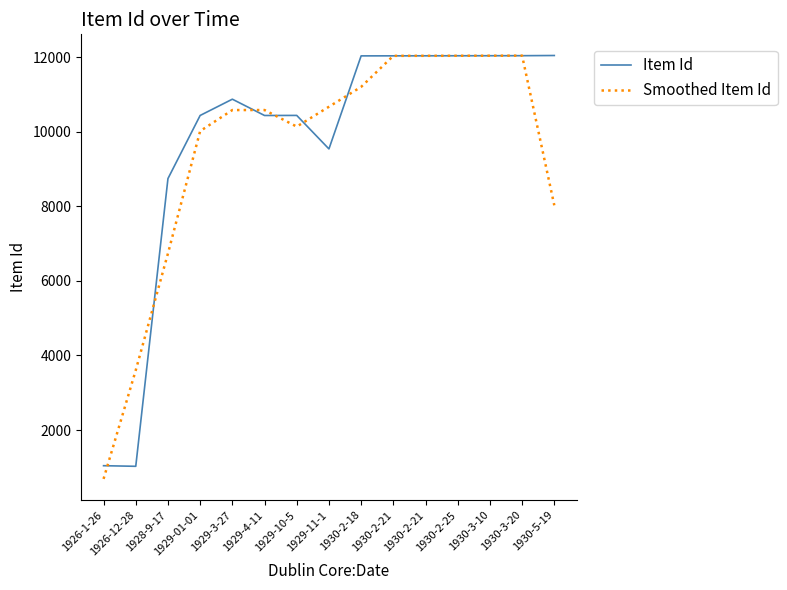

Reading left to right, what are all the values shown in this chart?

Item Id: 1926-1-26=1046.0	1926-12-28=1030.0	1928-9-17=8742.0	1929-01-01=10434.0	1929-3-27=10870.0	1929-4-11=10433.0	1929-10-5=10435.0	1929-11-1=9537.0	1930-2-18=12031.0	1930-2-21=12032.0	1930-2-21=12033.0	1930-2-25=12034.0	1930-3-10=12035.0	1930-3-20=12036.0	1930-5-19=12041.0
Smoothed Item Id: 1926-1-26=692.0	1926-12-28=3606.0	1928-9-17=6735.3	1929-01-01=10015.3	1929-3-27=10579.0	1929-4-11=10579.3	1929-10-5=10135.0	1929-11-1=10667.7	1930-2-18=11200.0	1930-2-21=12032.0	1930-2-21=12033.0	1930-2-25=12034.0	1930-3-10=12035.0	1930-3-20=12037.3	1930-5-19=8025.7